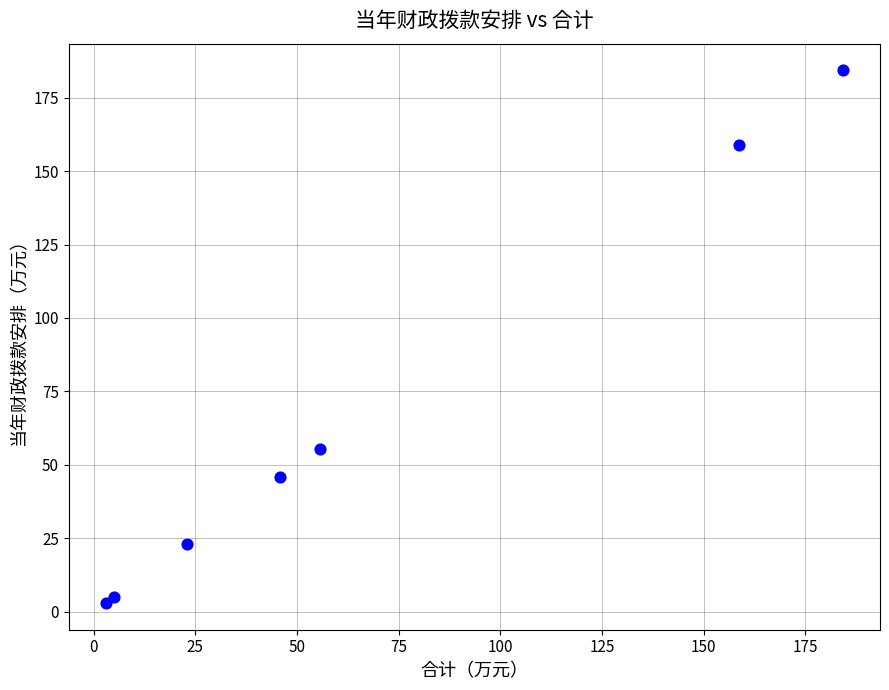

What is the range of Y values (max minus min)?

181.3